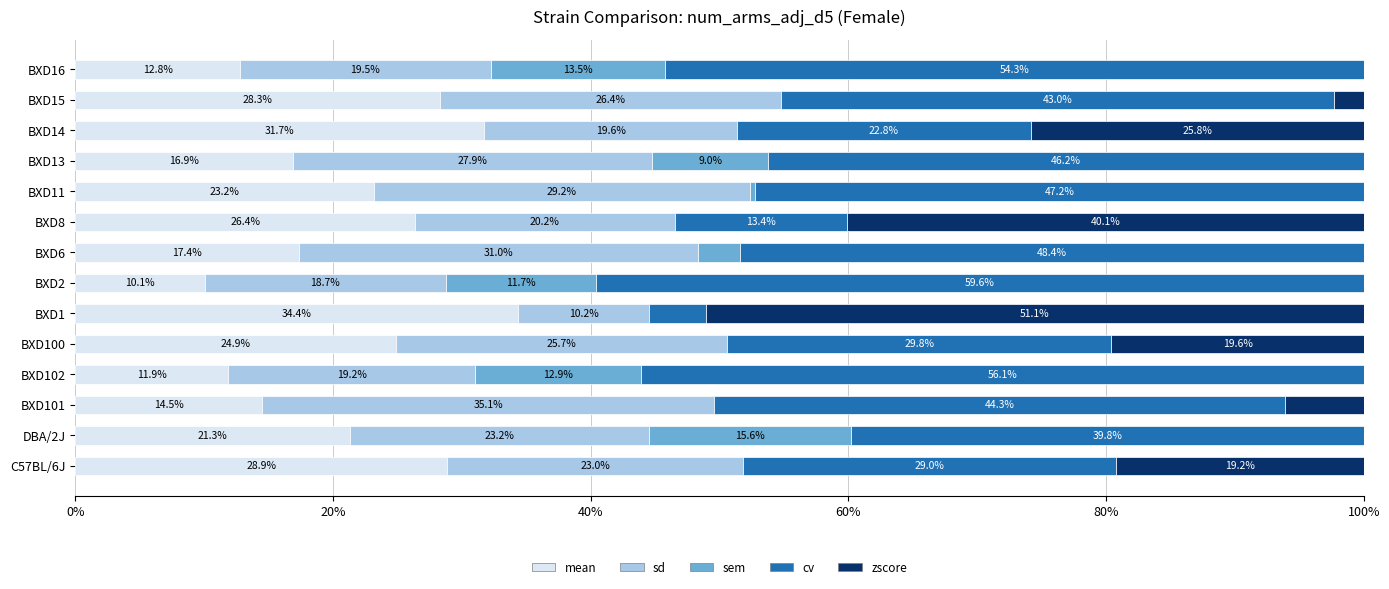

What is the total value across all series at BXD13?

100.0